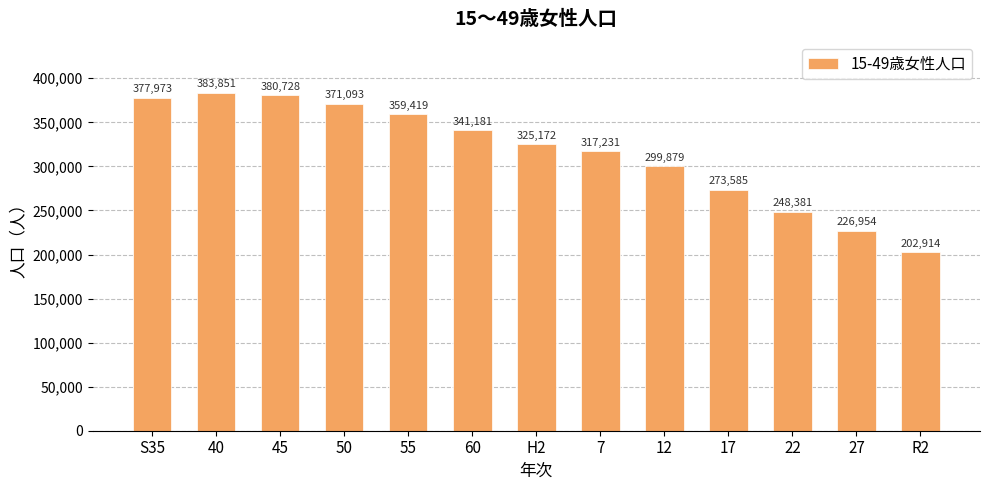

What is the value of the 1st bar from the left?

377973